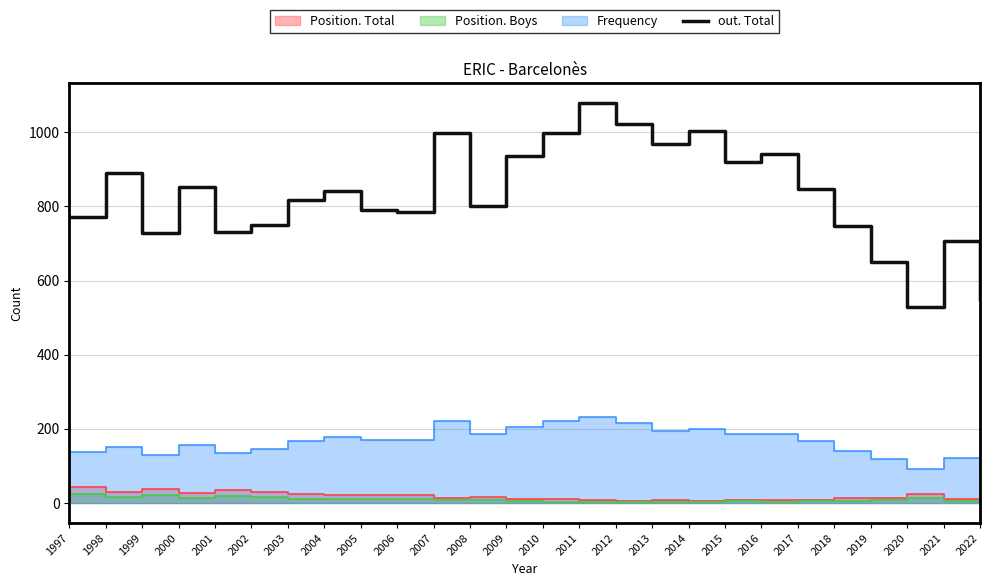

Read the value at 2007, to the nearest 100.

1000